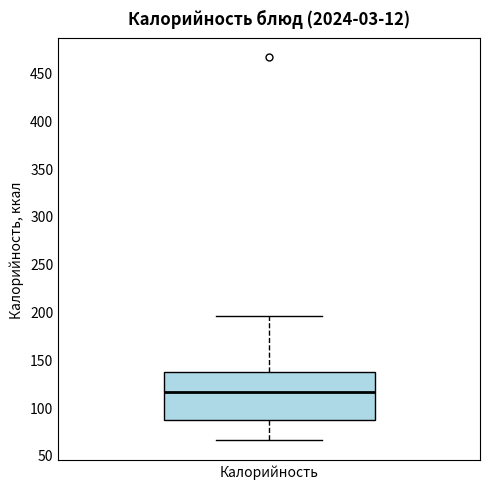

Transcribe this box plot: give where the median line is, the range the box spans, and where the two whiskers end, as read against the y-axis. The values are not printed on the chart, so give them approximately, as read against the axis.

median 115, box 85 to 135, whiskers 65 to 195